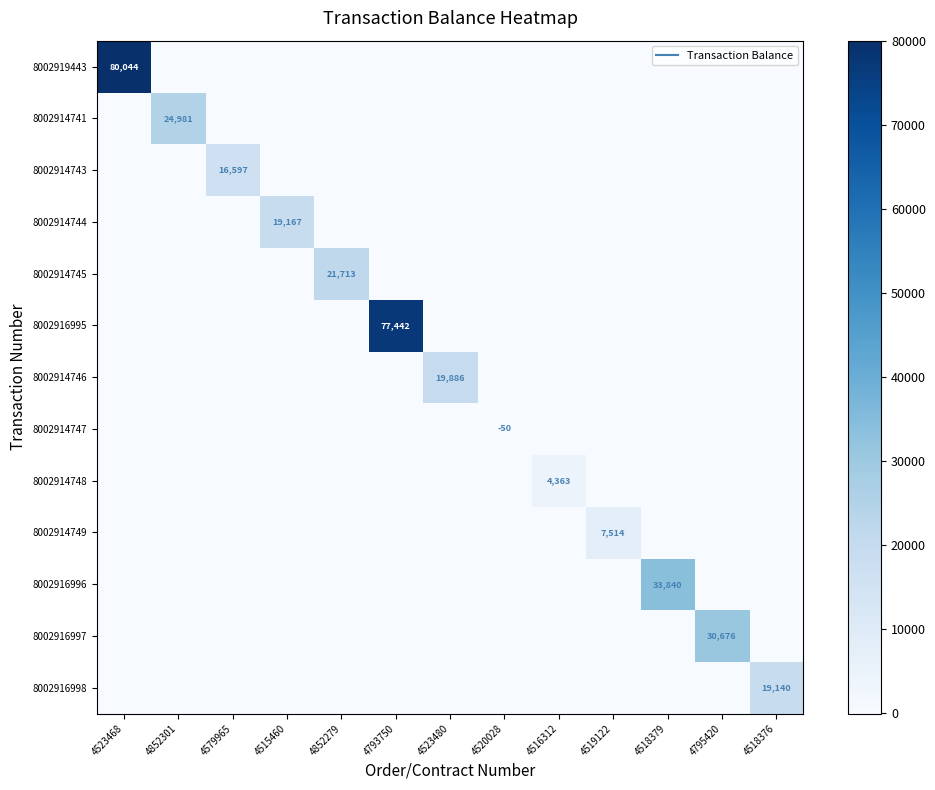

At which category does the chart reach its minimum across all series?

4520028